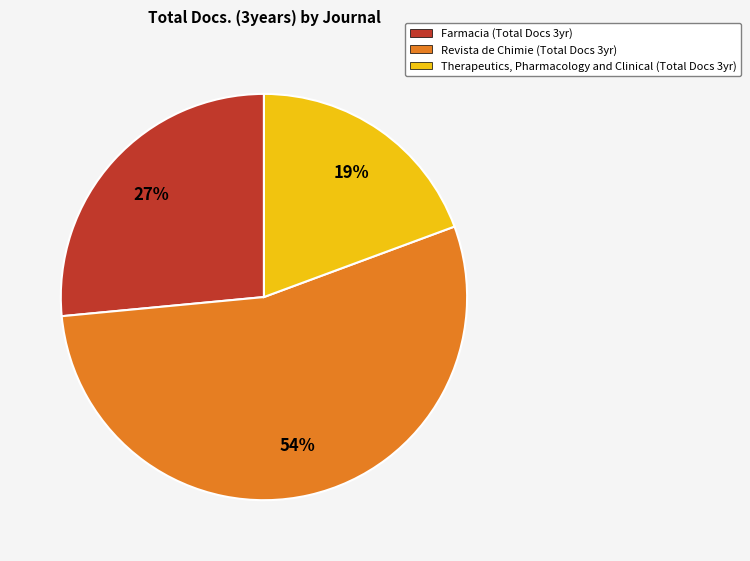

To the nearest percent, what is the average slice percentage?

33%